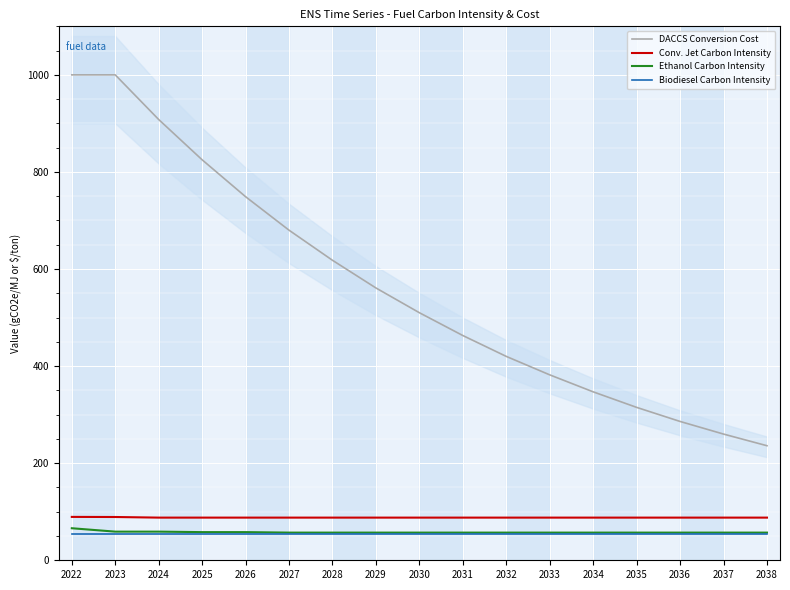

The value of Ethanol Carbon Intensity at 2023 is 59.0. True or false?

True